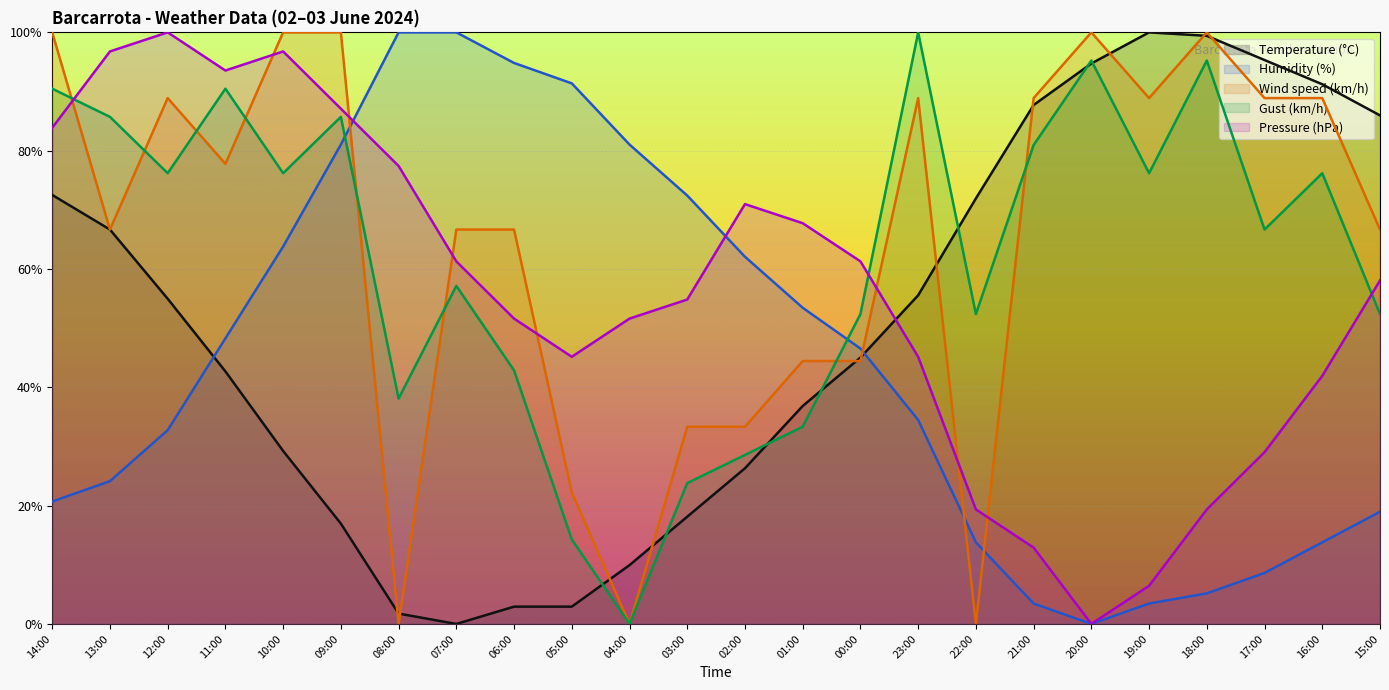

What position from the right is 21:00?

7